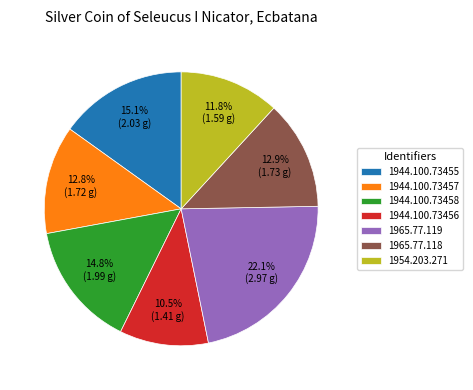

What is the ratio of the value at 1965.77.118 to the value at 1944.100.73458?

0.9